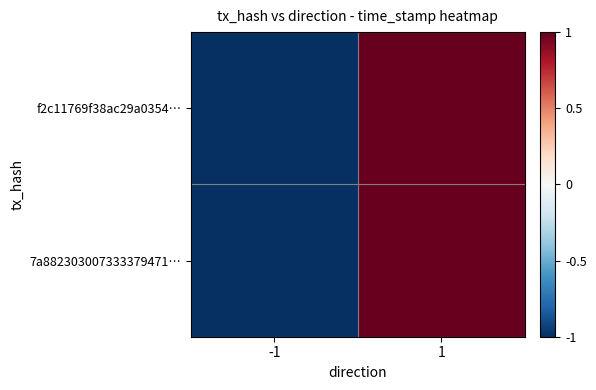

Reading left to right, what are all the values shown in this chart?

f2c11769f38ac29a0354…: -1=-1.0	1=1.0
7a882303007333379471…: -1=-1.0	1=1.0